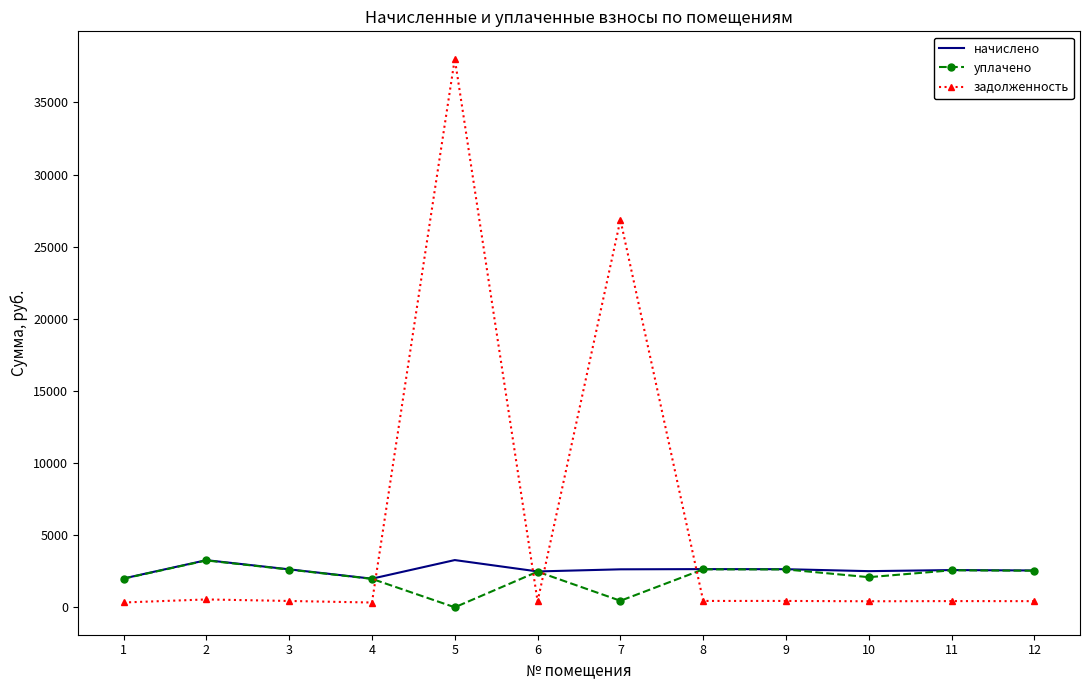

What are all the series names shown in the legend?

начислено, уплачено, задолженность